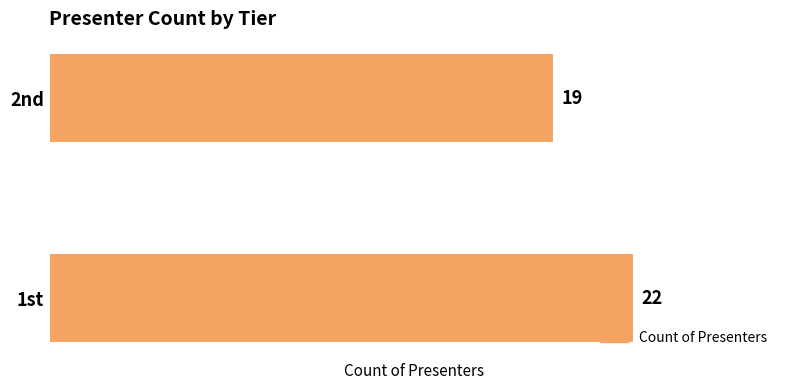

At which label is the value closest to 20?

2nd